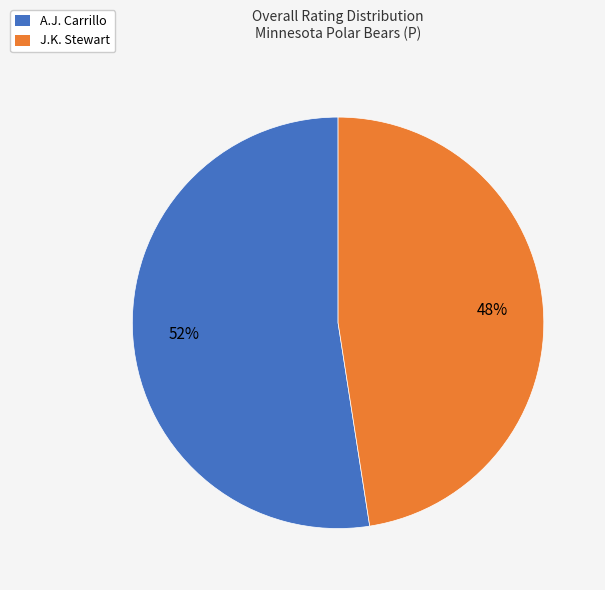

What percentage is the A.J. Carrillo slice, to the nearest percent?

52%